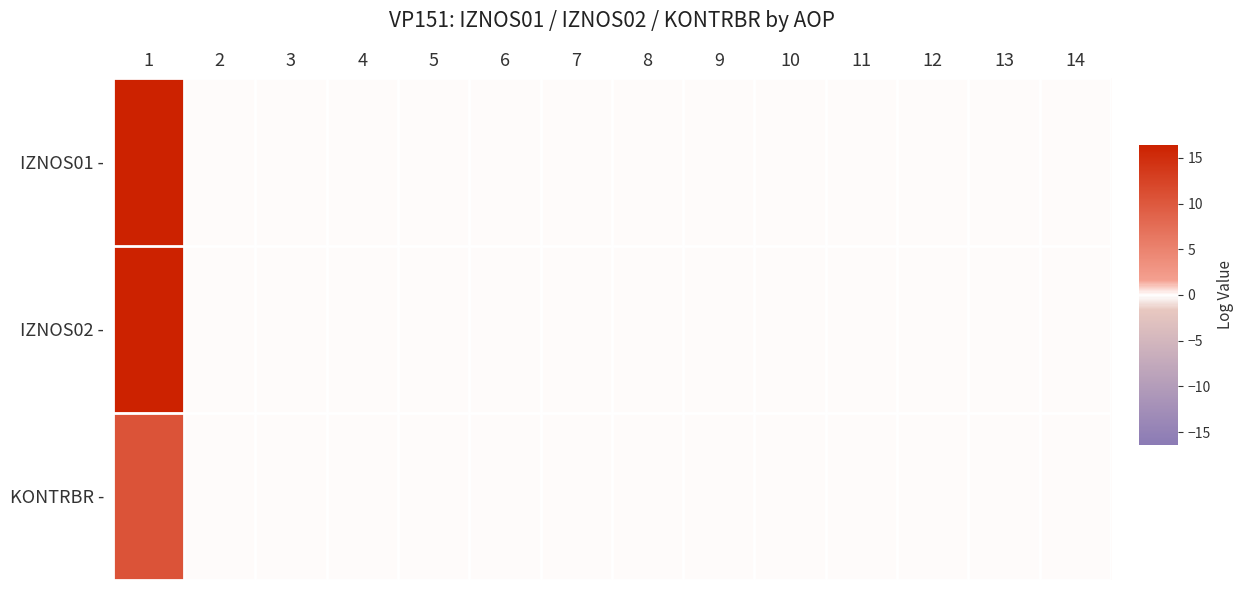

Which series changed the most between 7 and 12?

IZNOS01 -